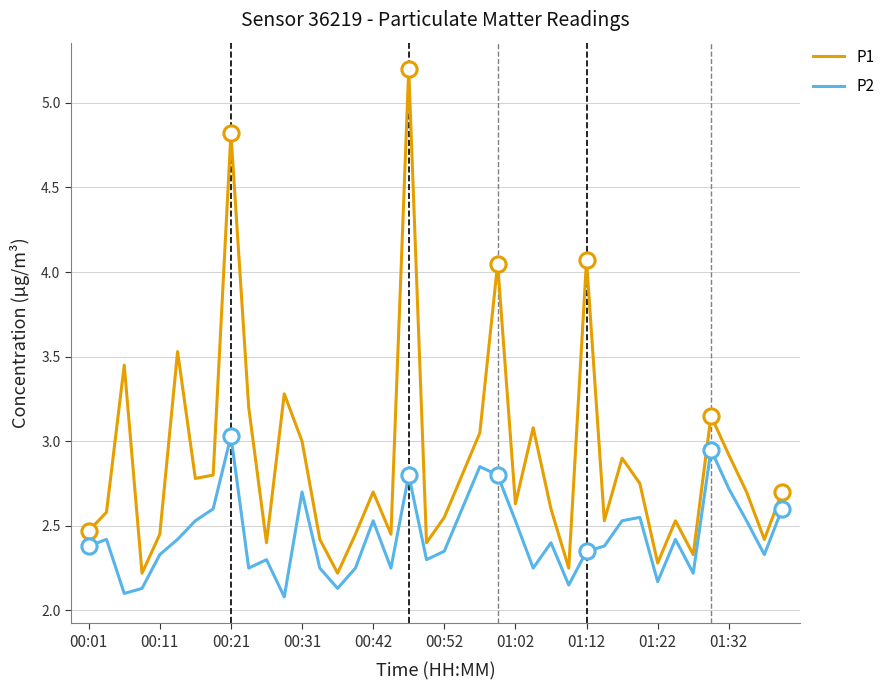

Which series has the largest total across all categories?

P1